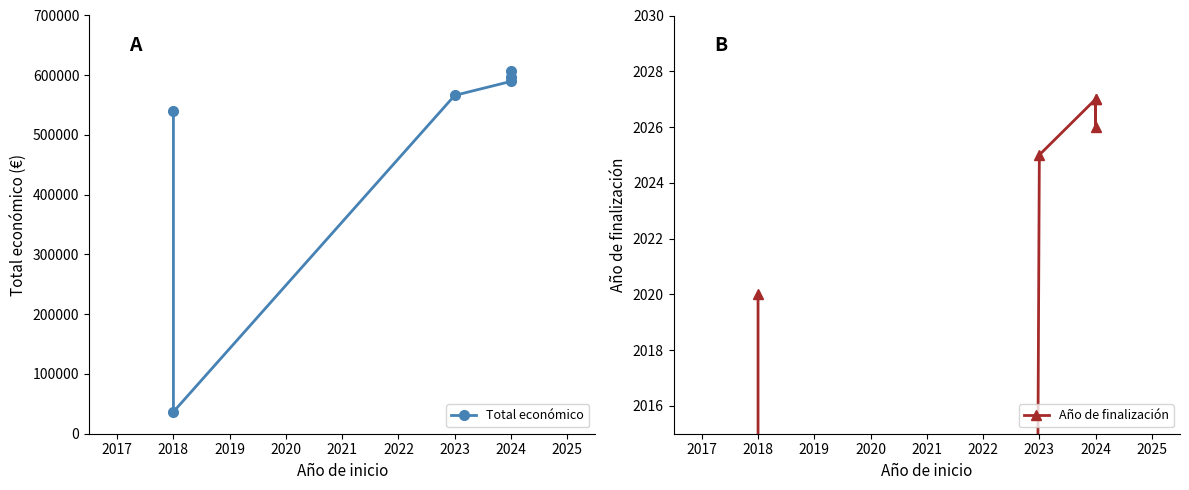

How many series are shown in this chart?

2